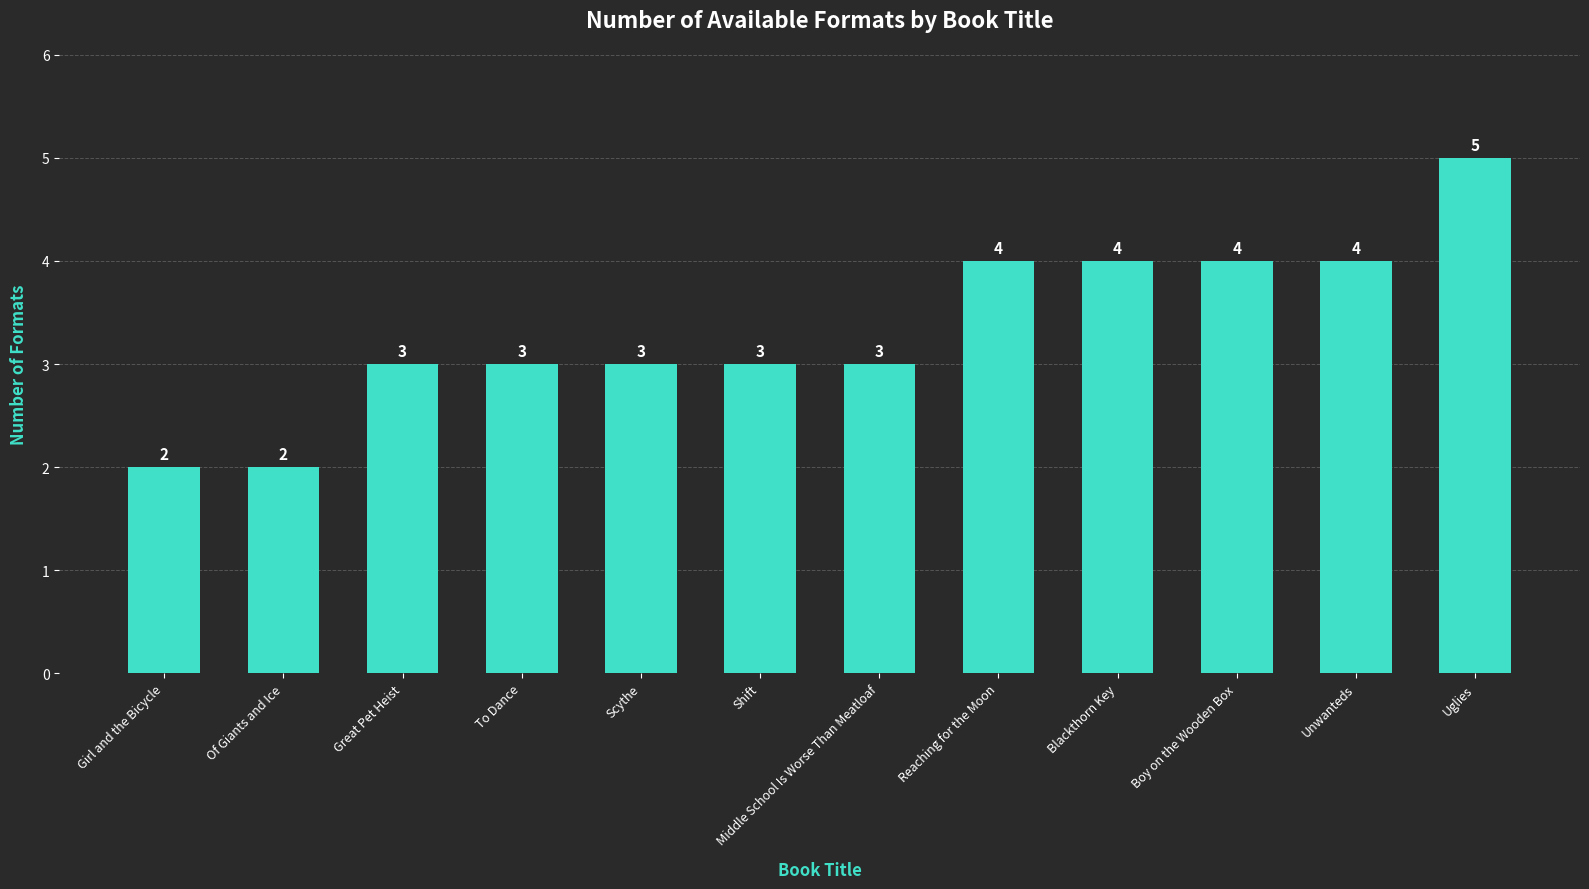

What is the sum of the values at Boy on the Wooden Box and Of Giants and Ice?

6